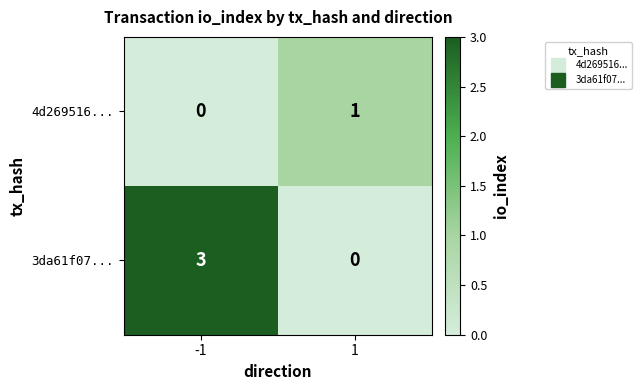

Is it true that 3da61f07... equals 4 at -1?

False